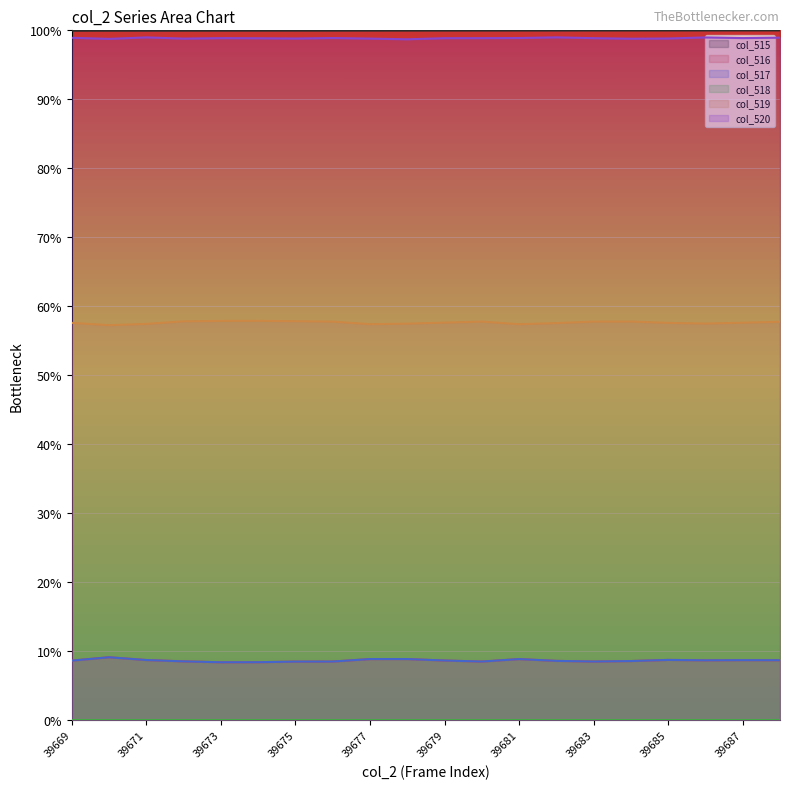

How many distinct data groups are displayed?

6